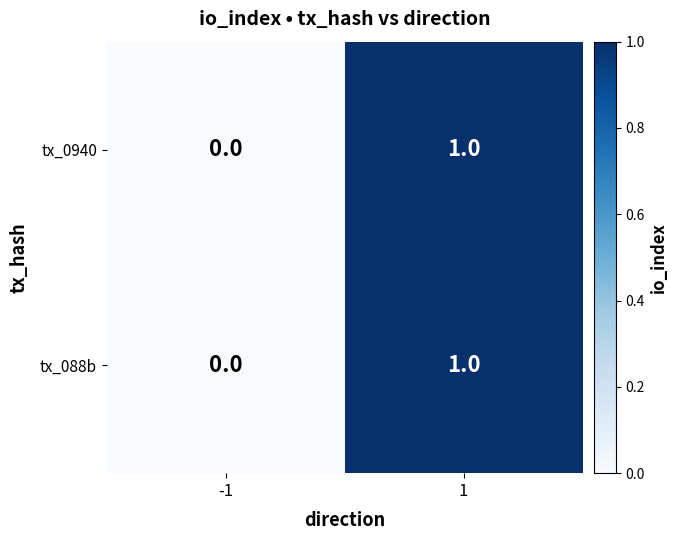

Which category has the lowest value across all series?

-1